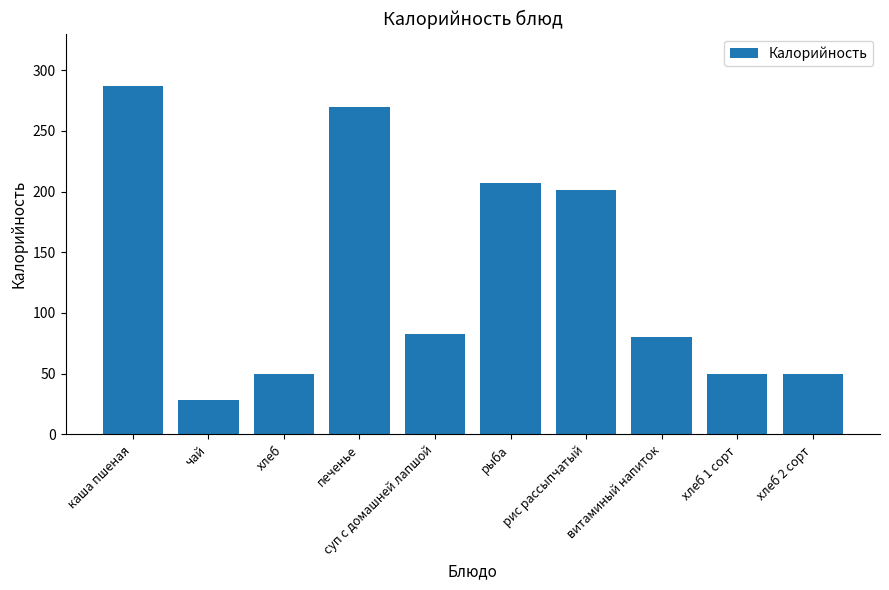

Read the value at хлеб.

50.0